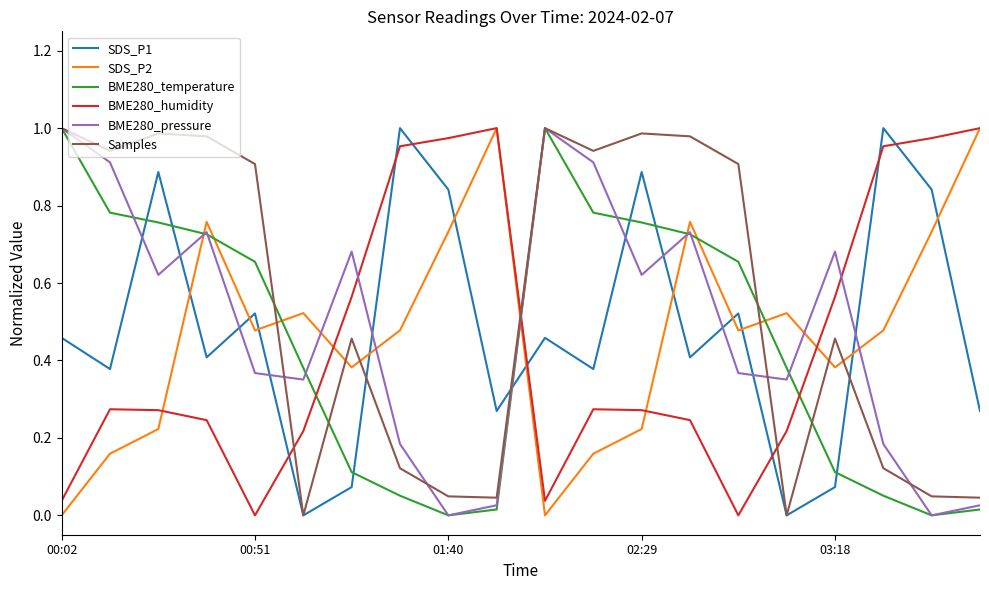

True or false: BME280_humidity and Samples cross at least once.

True